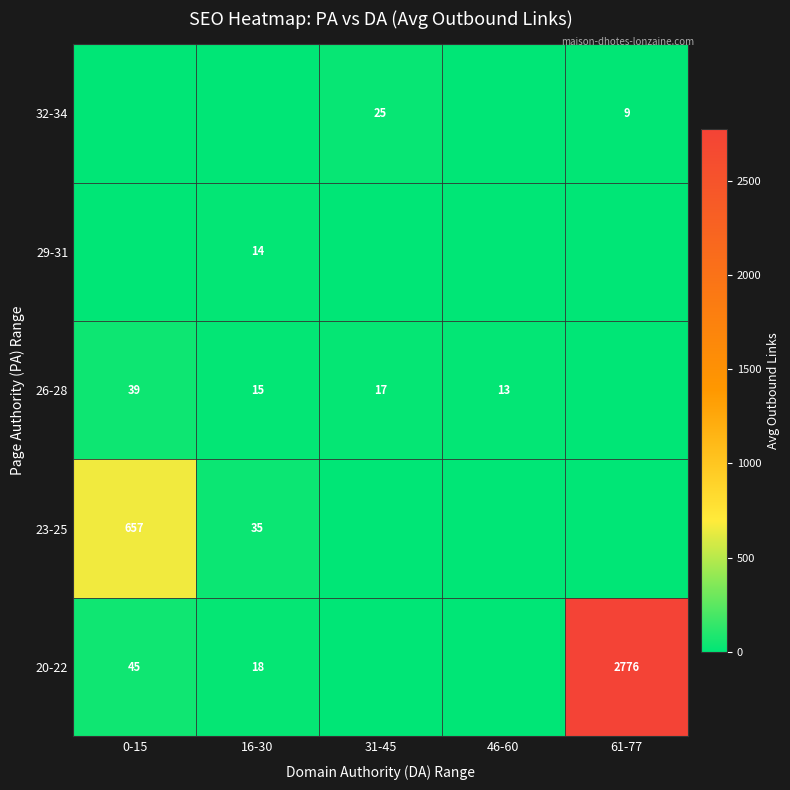

Is it true that 32-34 equals 12 at 61-77?

False